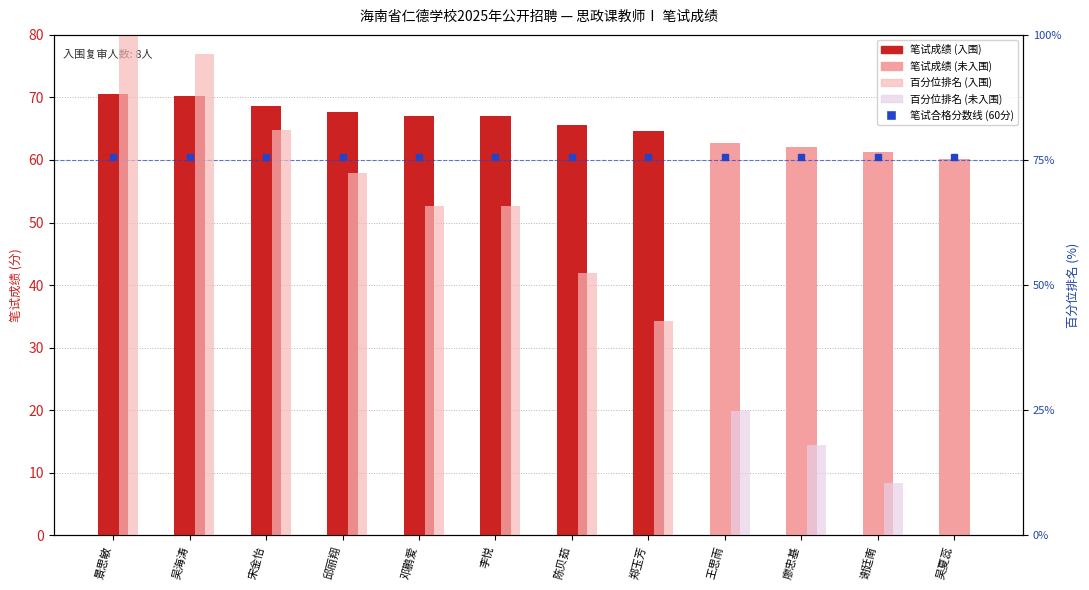

Is it true that 百分位排名 (rank) equals 0.0 at 吴夏蕊?

True